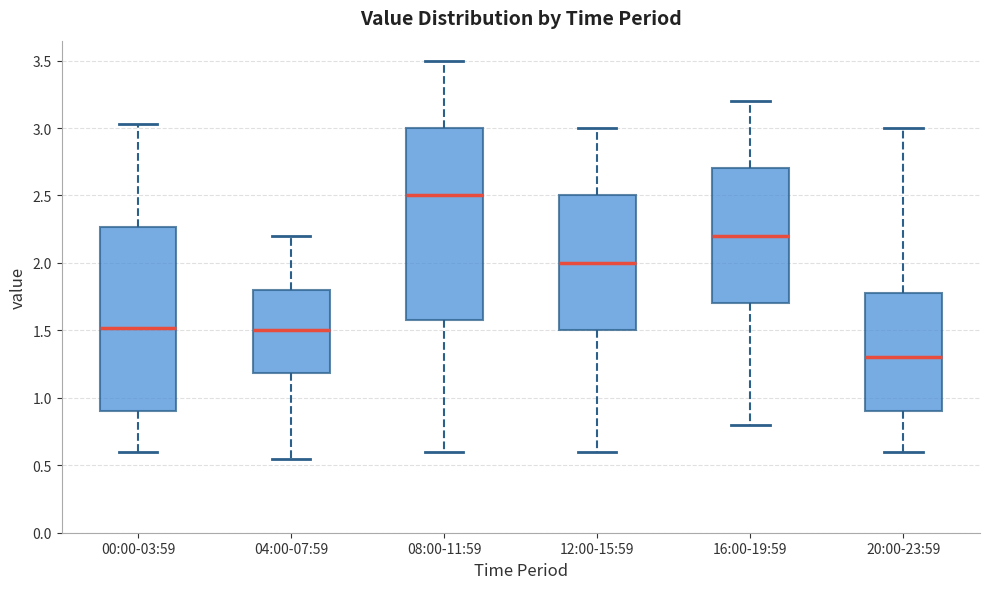

Reading left to right, transcribe this box plot: for each box, give where its median line is, the range the box spans, and where its two whiskers end, as read against the y-axis. The values are not printed on the chart, so give them approximately, as read against the axis.

00:00-03:59: median 1.50, box 0.90 to 2.25, whiskers 0.60 to 3.05
04:00-07:59: median 1.50, box 1.20 to 1.80, whiskers 0.55 to 2.20
08:00-11:59: median 2.50, box 1.60 to 3.00, whiskers 0.60 to 3.50
12:00-15:59: median 2.00, box 1.50 to 2.50, whiskers 0.60 to 3.00
16:00-19:59: median 2.20, box 1.70 to 2.70, whiskers 0.80 to 3.20
20:00-23:59: median 1.30, box 0.90 to 1.80, whiskers 0.60 to 3.00